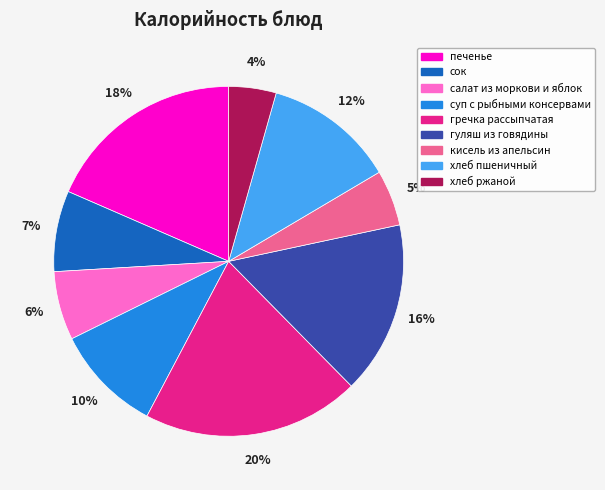

Do суп с рыбными консервами and салат из моркови и яблок together represent more than half of the pie?

No